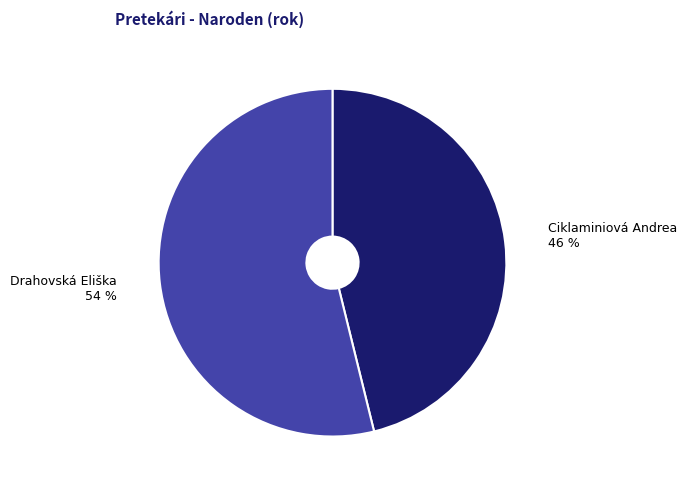

Approximately how many times larger is the value at Ciklaminiová Andrea compared to Drahovská Eliška?

0.9